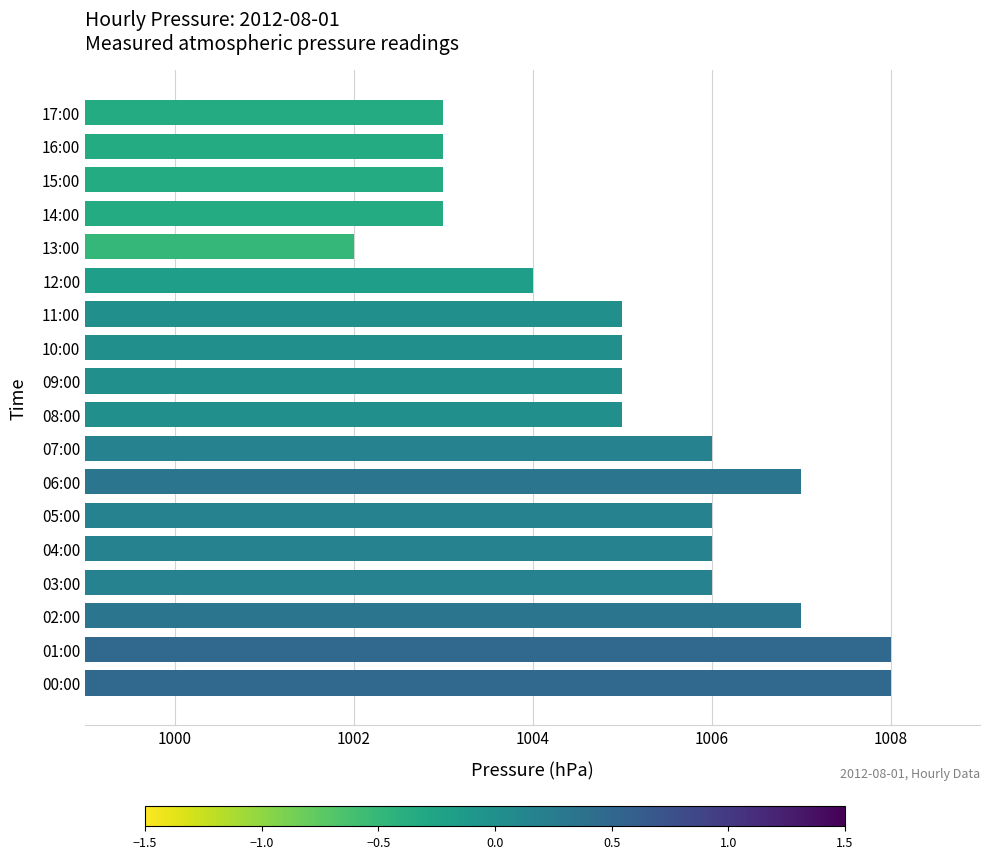

Between 01:00 and 08:00, which is larger?

01:00